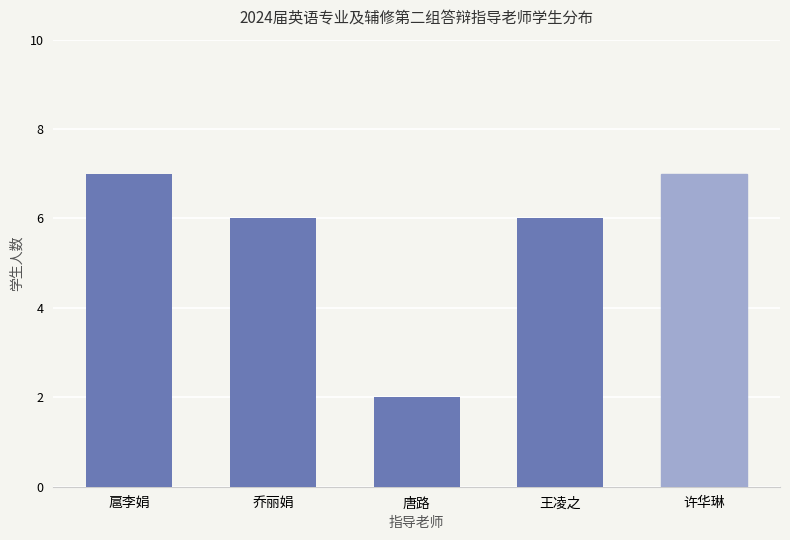

What is the label of the 1st bar from the left?

扈李娟